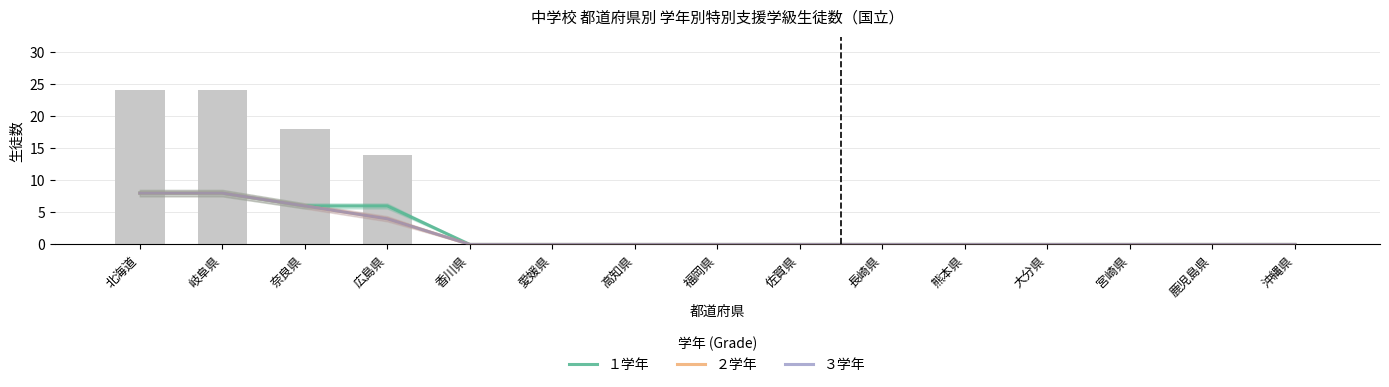

Is the value of ２学年 at 北海道 greater than the value of １学年 at 長崎県?

Yes